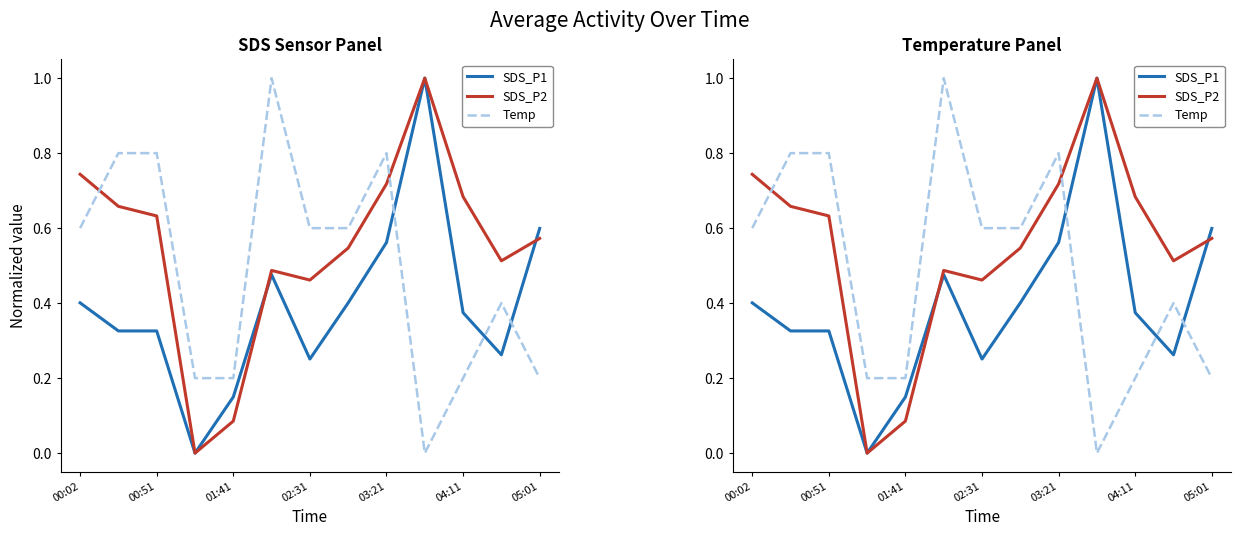

How many interior local peaks does the SDS_P2 series have?

2